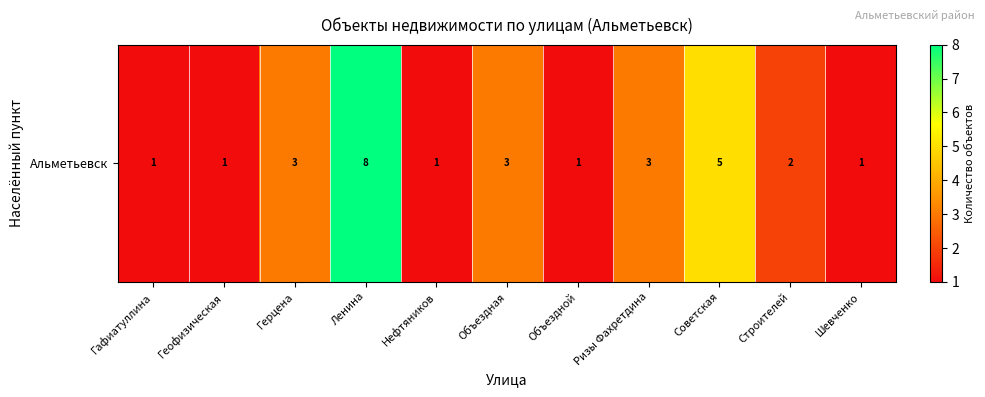

Reading left to right, what are all the values shown in this chart?

Гафиатуллина=1	Геофизическая=1	Герцена=3	Ленина=8	Нефтяников=1	Объездная=3	Объездной=1	Ризы Фахретдина=3	Советская=5	Строителей=2	Шевченко=1